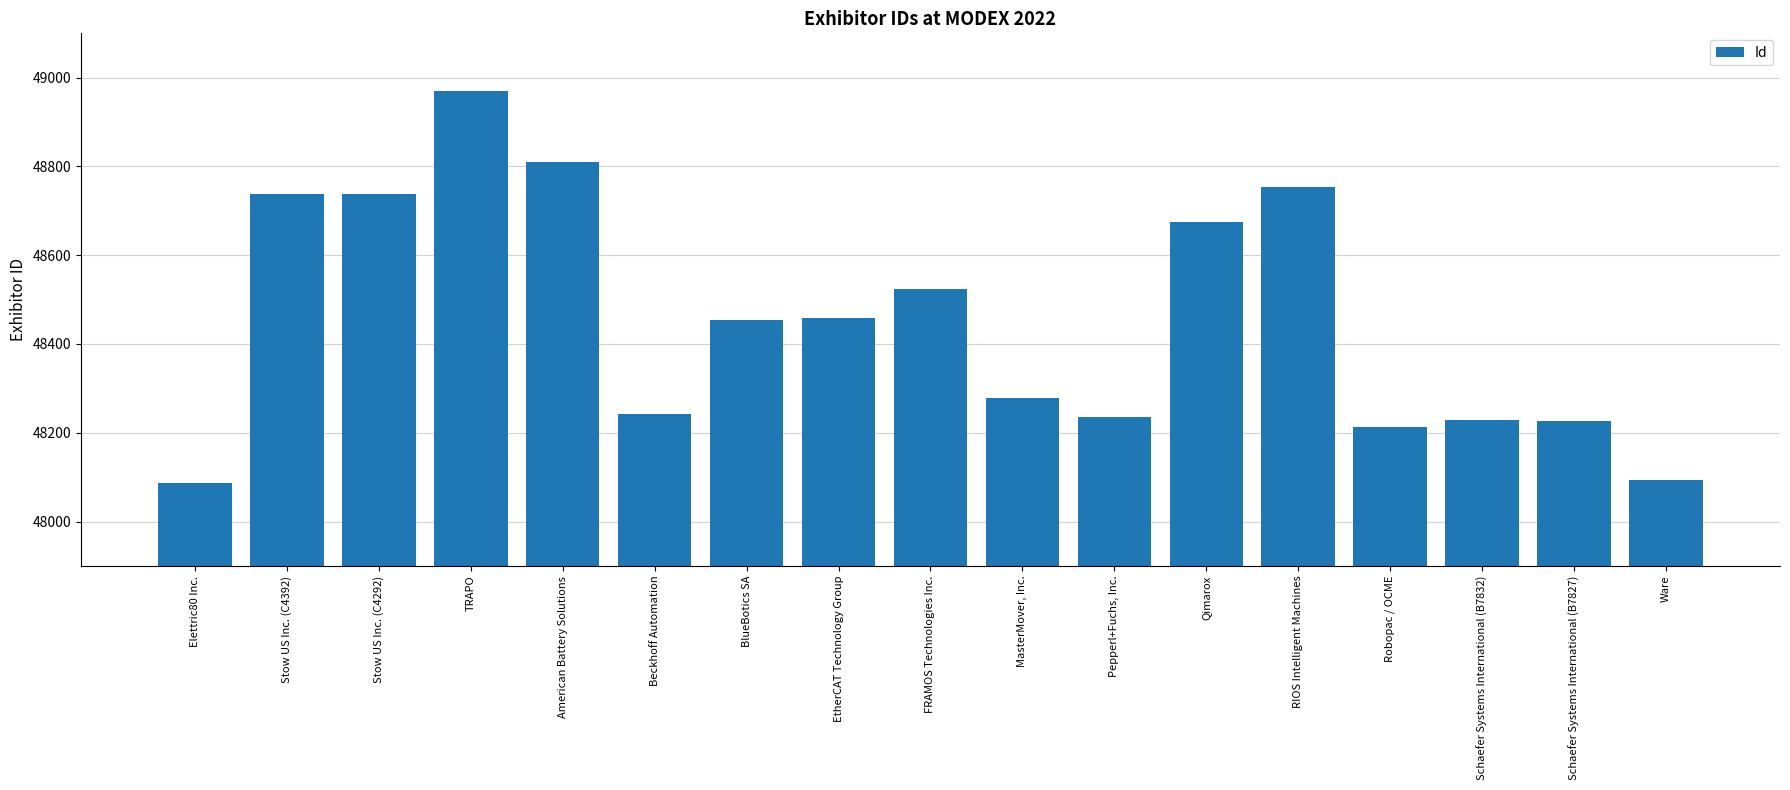

What is the sum of the values at Ware and BlueBotics SA?

96547